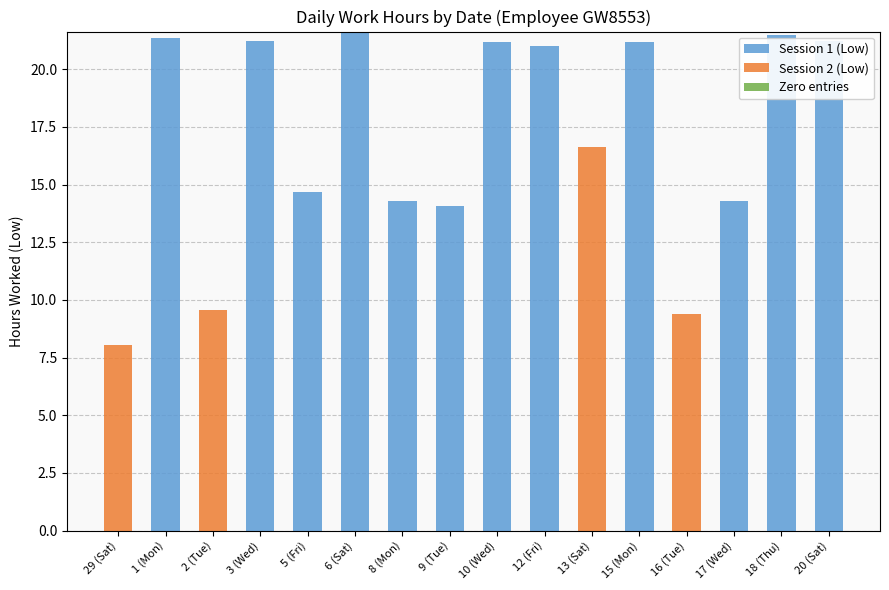

How many groups of bars are there?

16